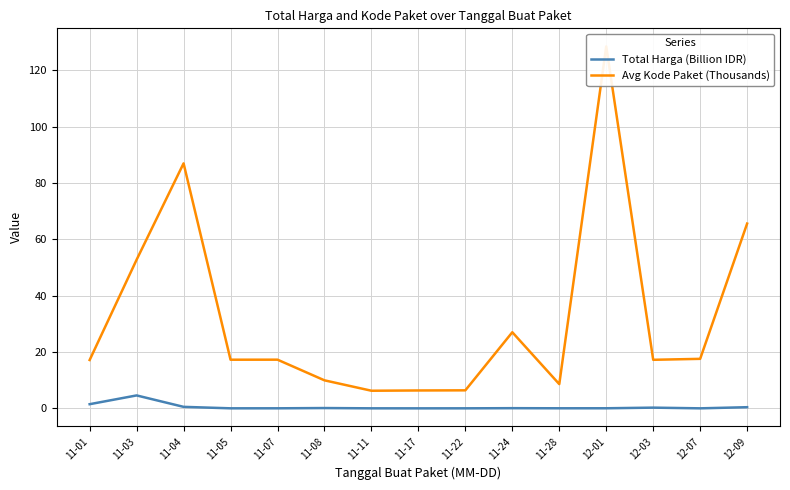

In Avg Kode Paket (Thousands), how many points are lower than both neighbors (excluding endpoints)?

4